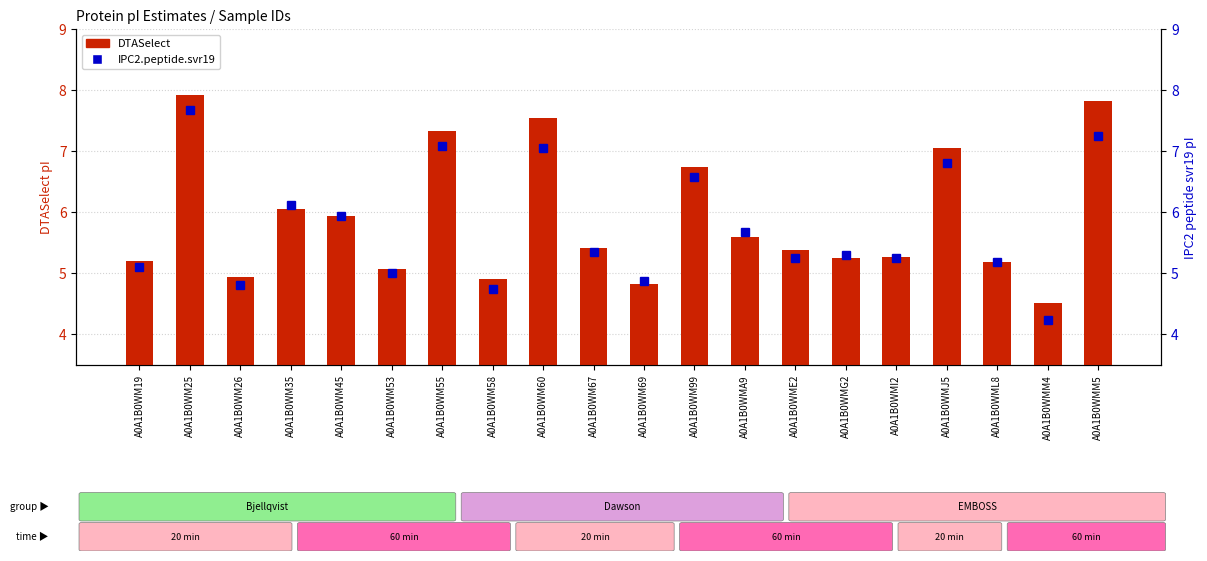

How many data points does each series have?

20